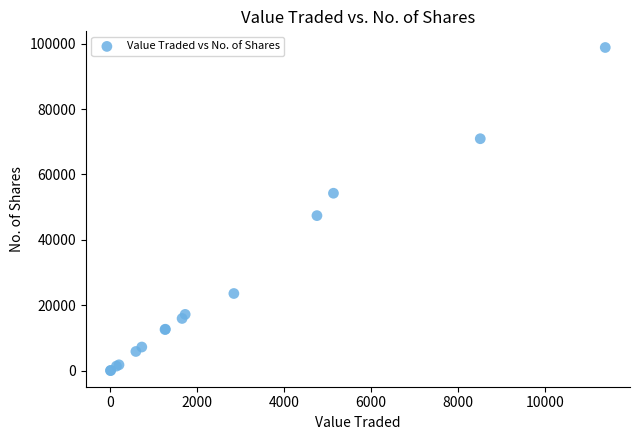

What Y value in the scatter plot is closest to 49418?

47400